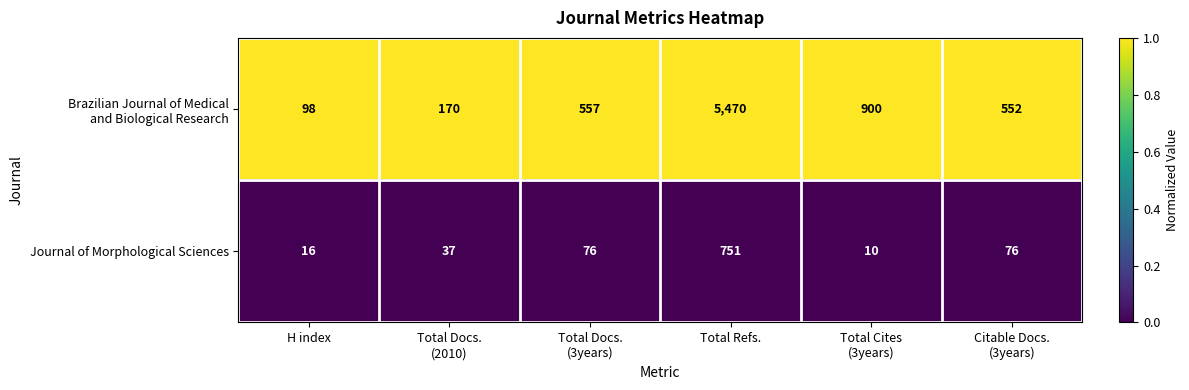

What is the difference between the highest and lowest values at Total Docs.
(3years)?

481